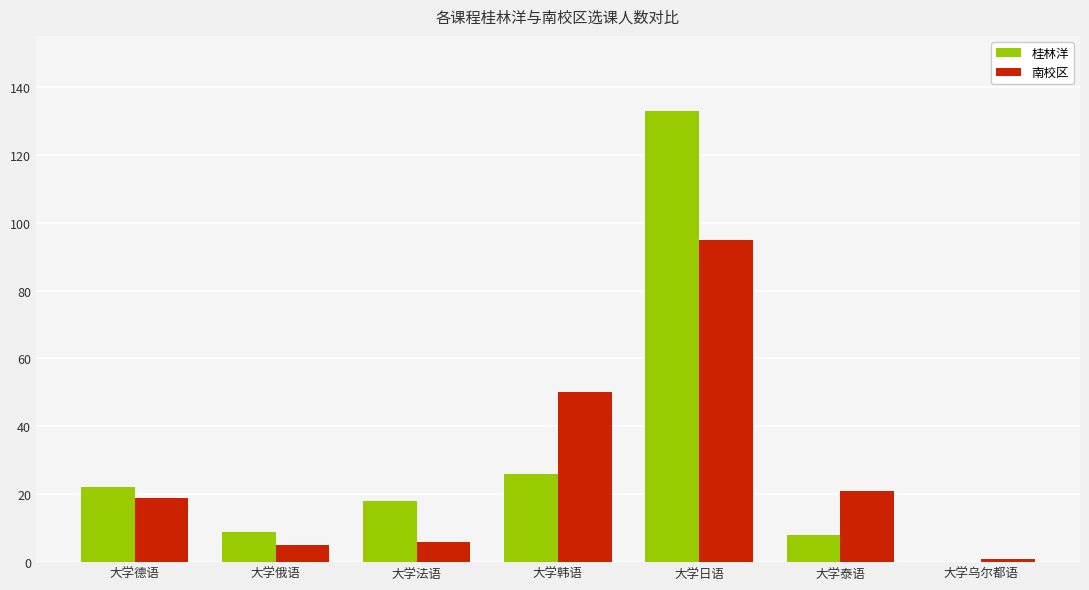

What is the sum of the 桂林洋 values at 大学韩语 and 大学德语?

48